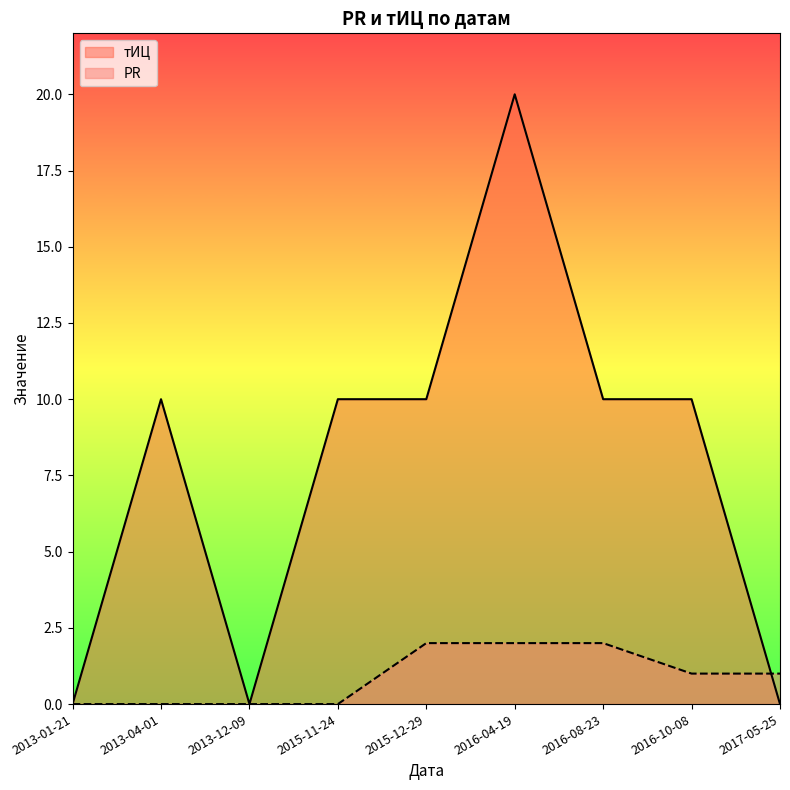

Which series changed the most between 2013-12-09 and 2015-11-24?

тИЦ